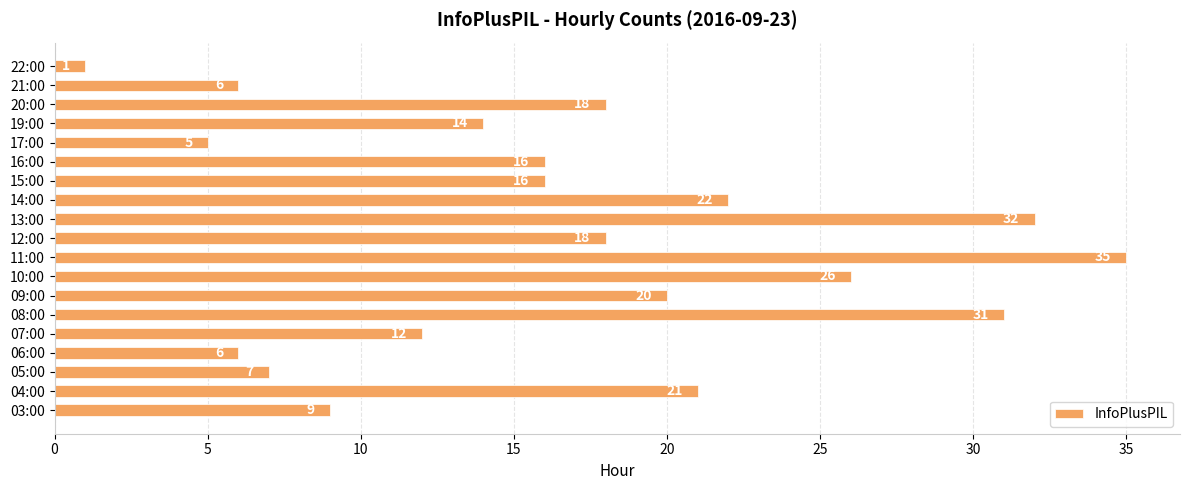

Reading bottom to top, list all the values displayed in this chart.

03:00=9	04:00=21	05:00=7	06:00=6	07:00=12	08:00=31	09:00=20	10:00=26	11:00=35	12:00=18	13:00=32	14:00=22	15:00=16	16:00=16	17:00=5	19:00=14	20:00=18	21:00=6	22:00=1